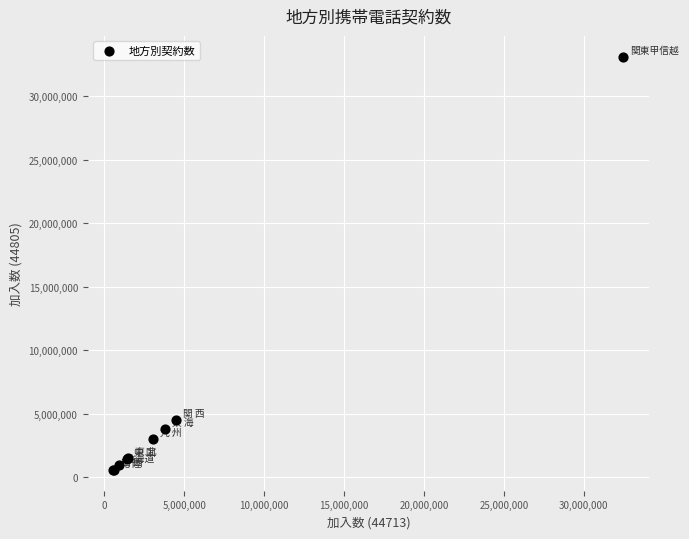

What Y value in the scatter plot is closest to 16831800?

4456800